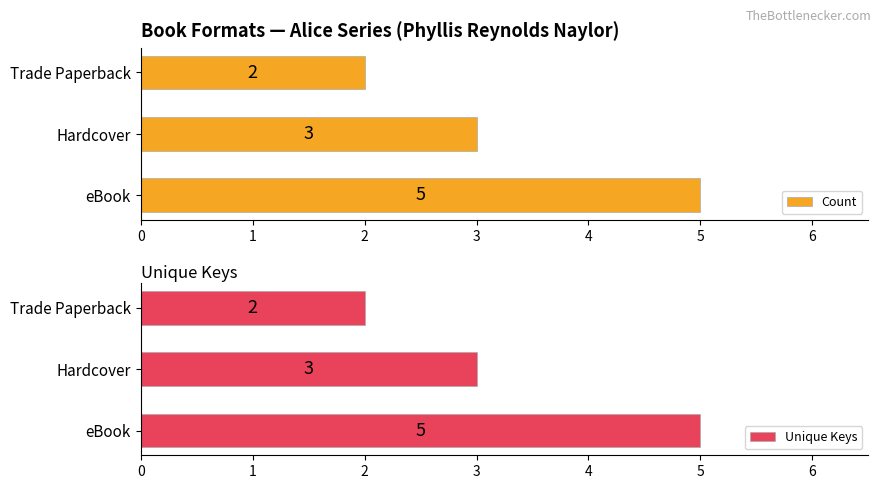

How many Unique Keys values are between 2 and 5?

3